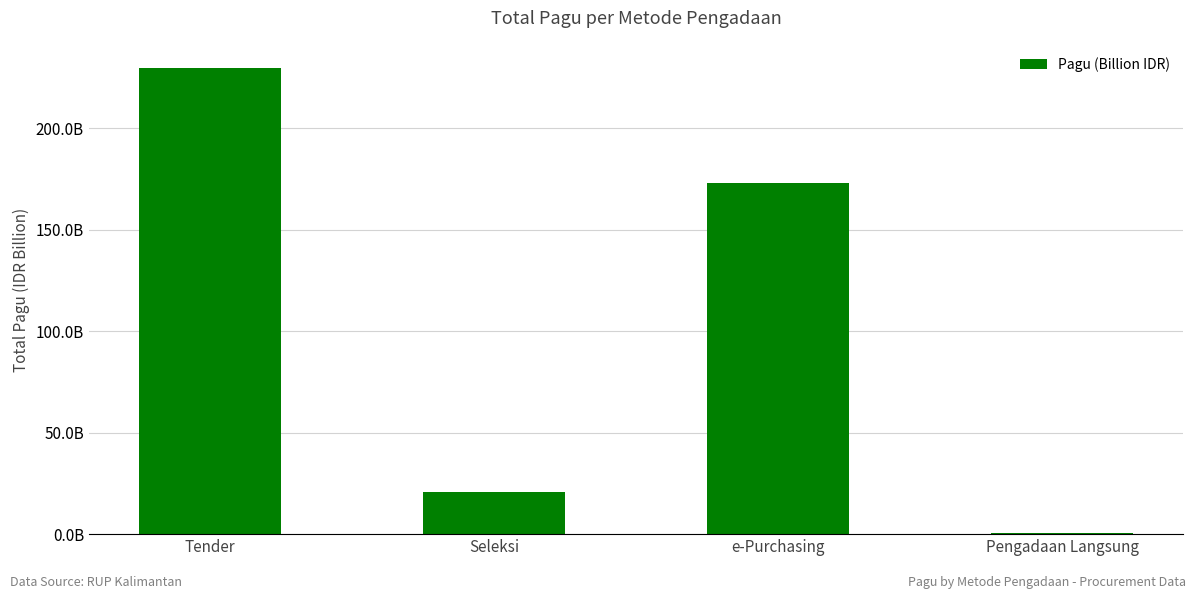

Are the bars horizontal?

No